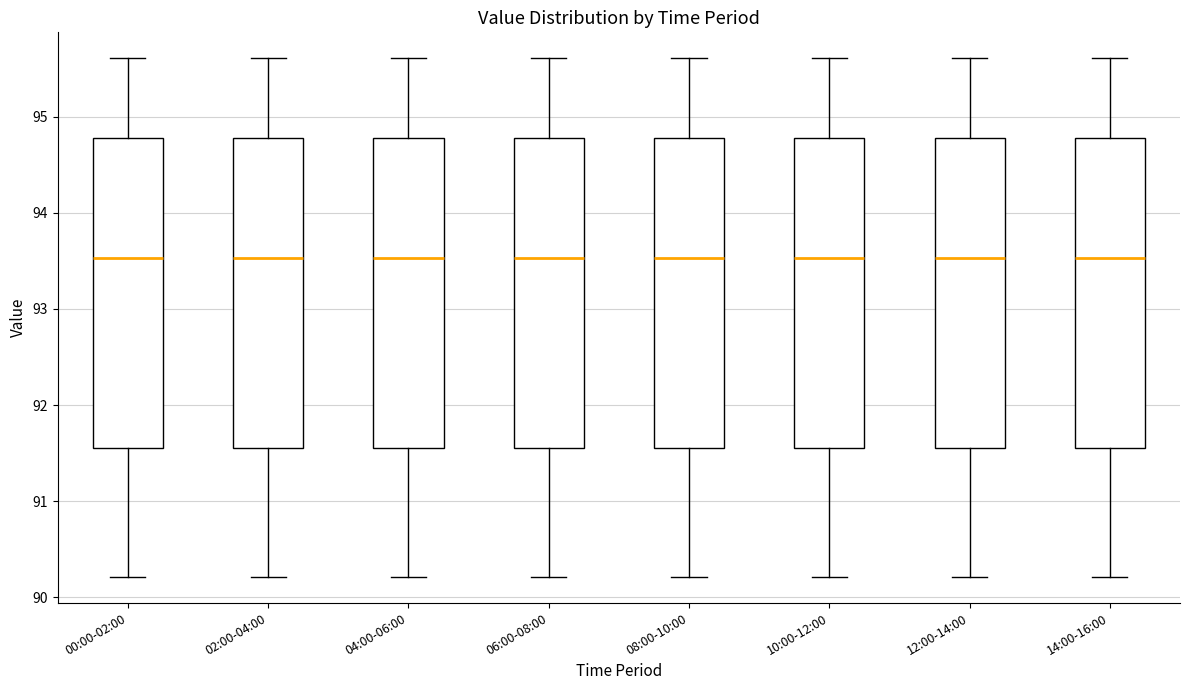

Where does the upper whisker of the box for 04:00-06:00 end on the y-axis? The values are not printed on the chart, so give them approximately, as read against the axis.

95.6